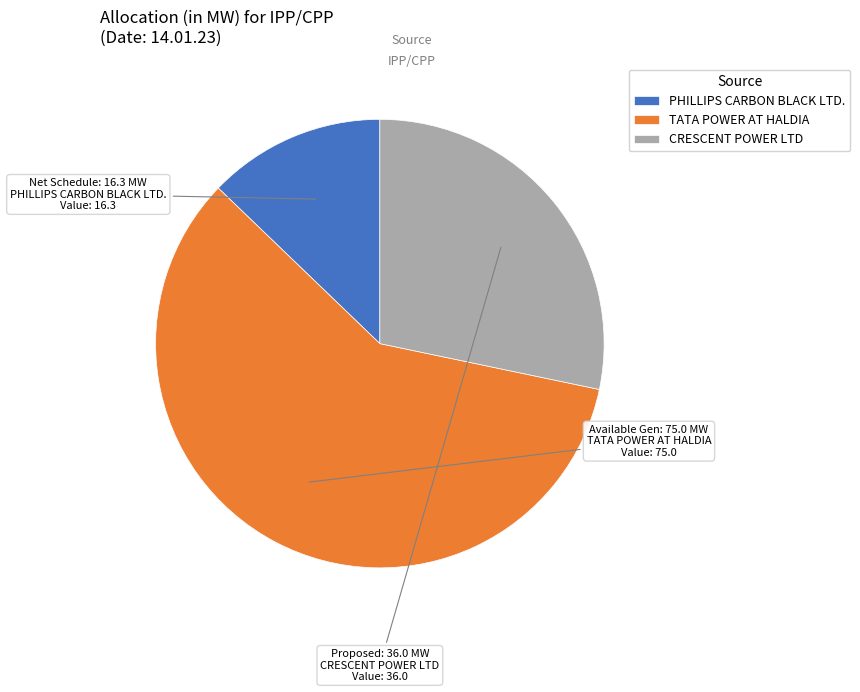

Does any single category account for the majority?

Yes